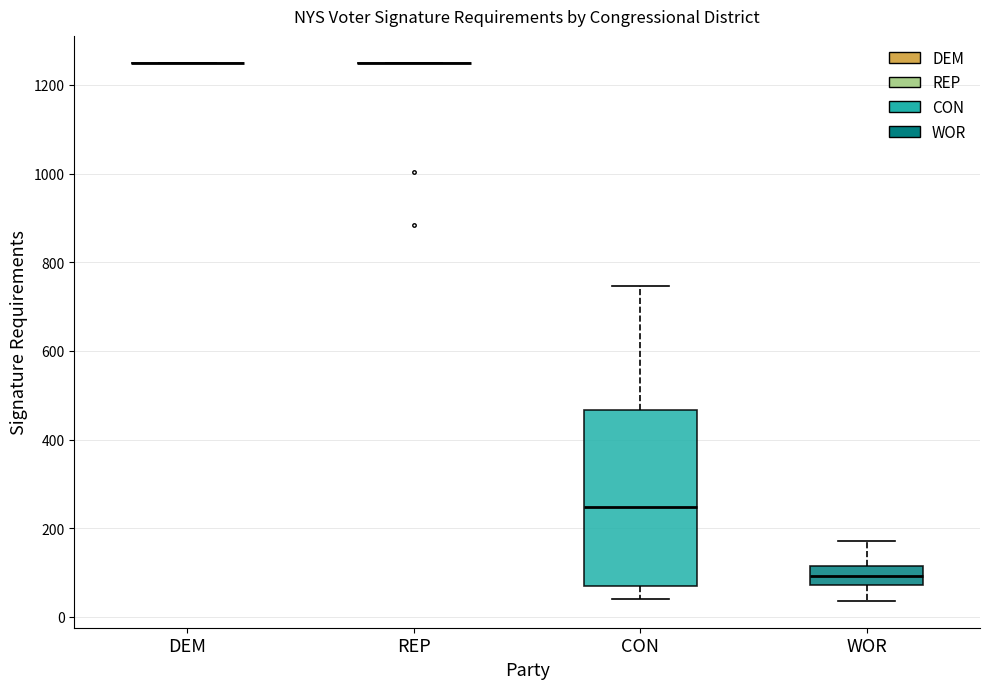

Reading left to right, read every box against the y-axis: the position of its median line, the range the box covers, and the ends of its whiskers. The values are not printed on the chart, so give them approximately, as read against the axis.

DEM: box collapsed to a line at 1260, whiskers 1260 to 1260
REP: box collapsed to a line at 1260, whiskers 1260 to 1260
CON: median 240, box 60 to 460, whiskers 40 to 740
WOR: median 100, box 80 to 120, whiskers 40 to 180